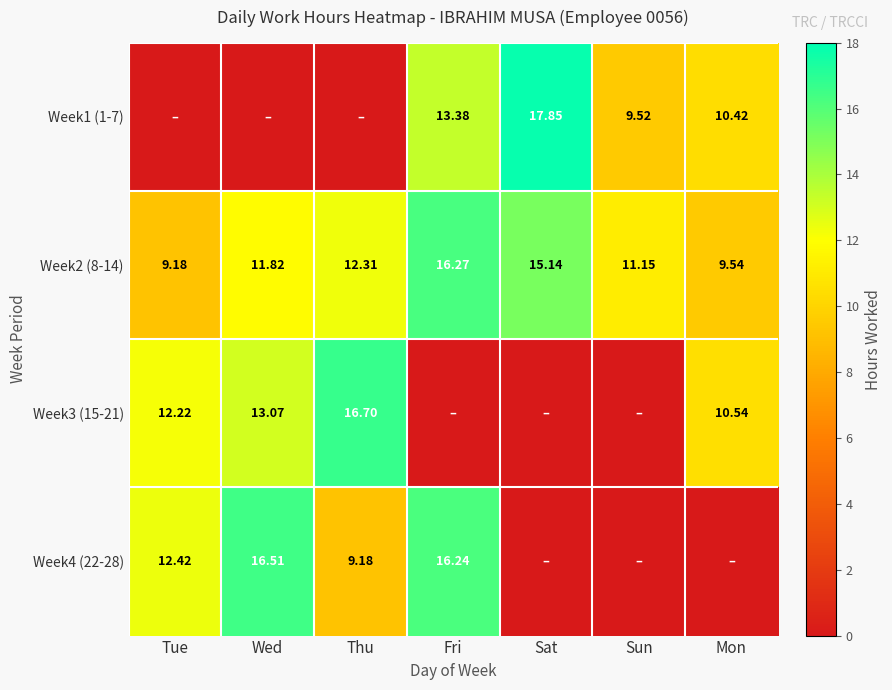

Is the value of Week2 (8-14) at Wed greater than the value of Week1 (1-7) at Sat?

No